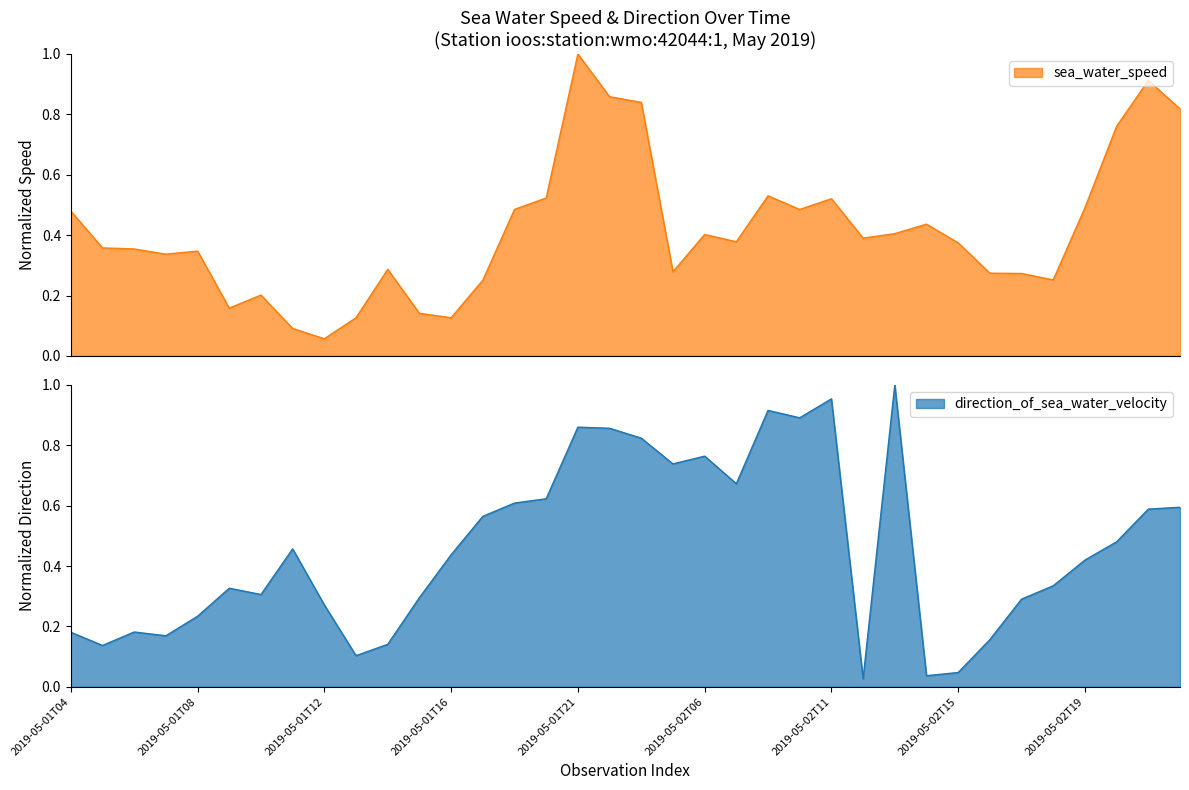

In direction_of_sea_water_velocity, how many points are lower than both neighbors (excluding endpoints)?

9